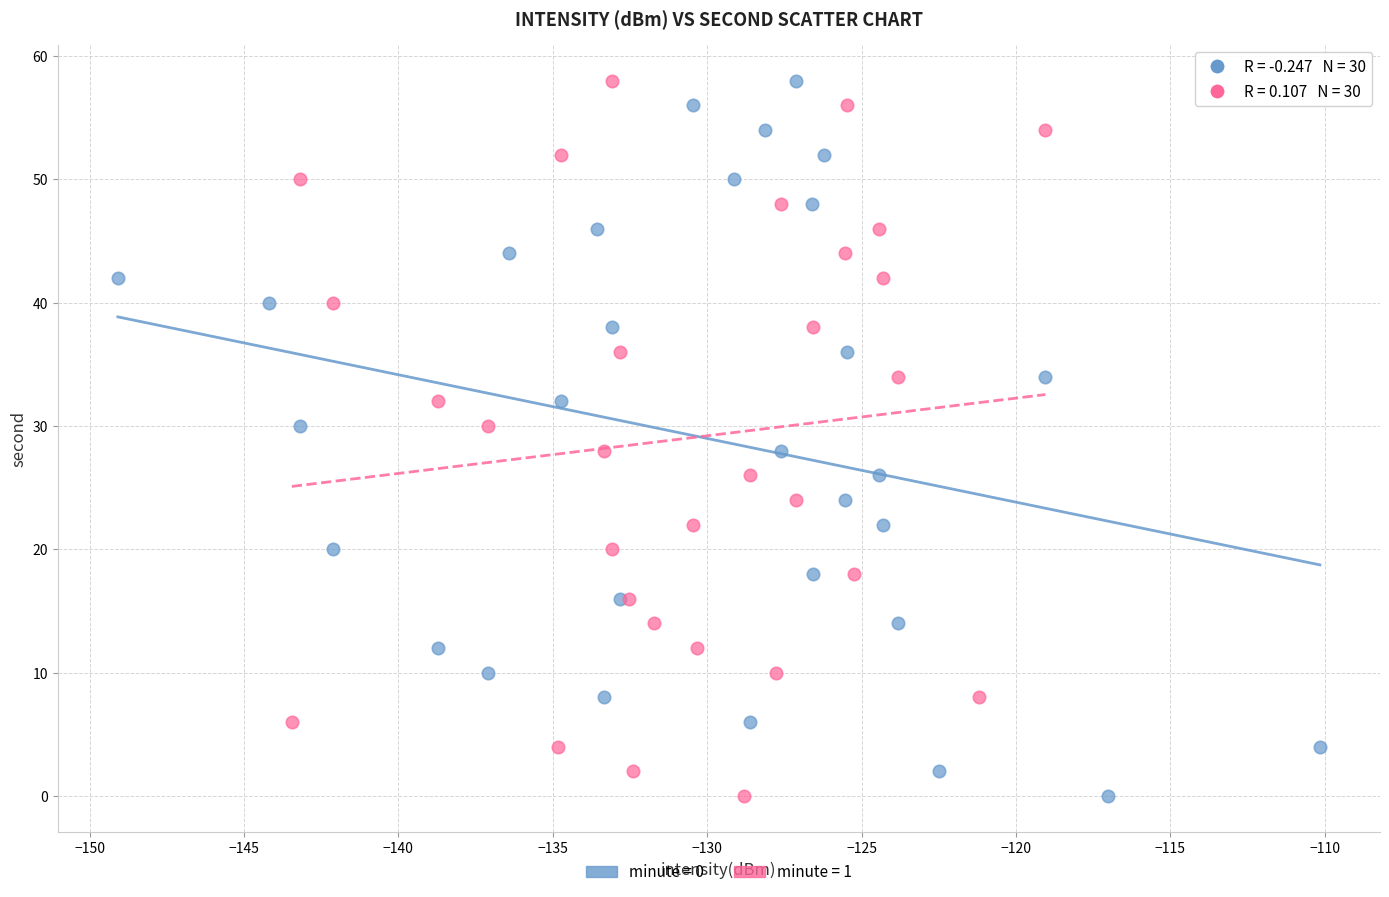

What are all the series names shown in the legend?

minute = 0, minute = 1